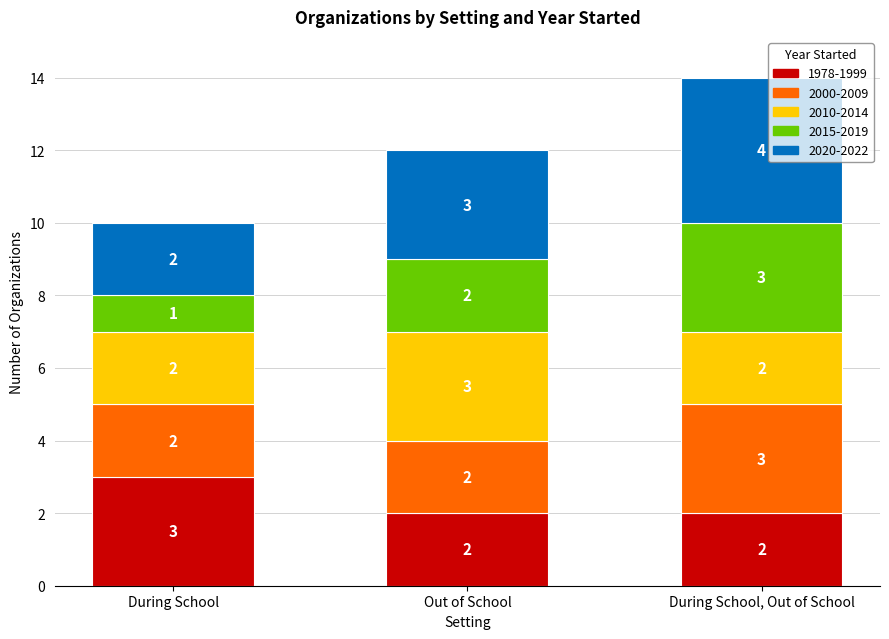

What are all the series names shown in the legend?

1978-1999, 2000-2009, 2010-2014, 2015-2019, 2020-2022